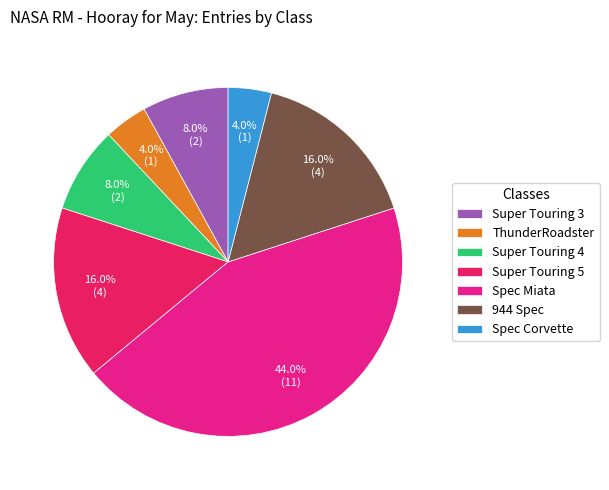

Is it true that Super Touring 4 is 19% of the pie?

False